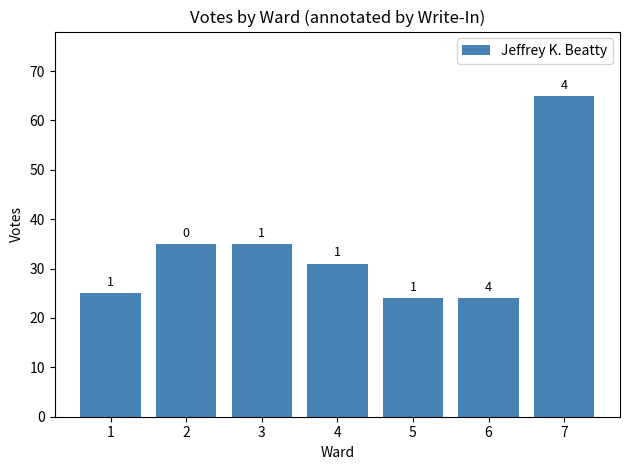

How many bars are there in total?

7